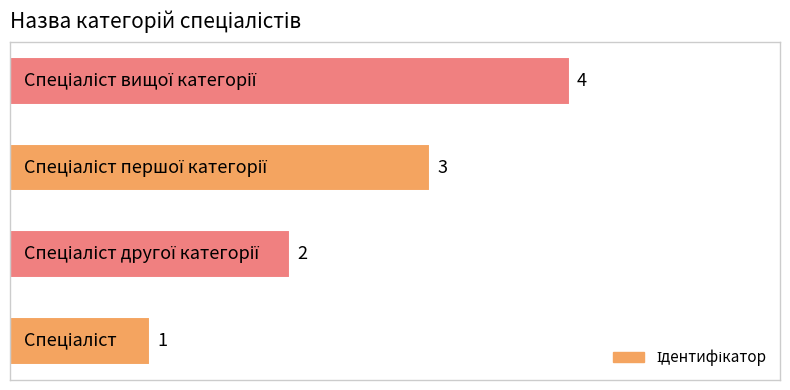

What is the sum of all values?

10